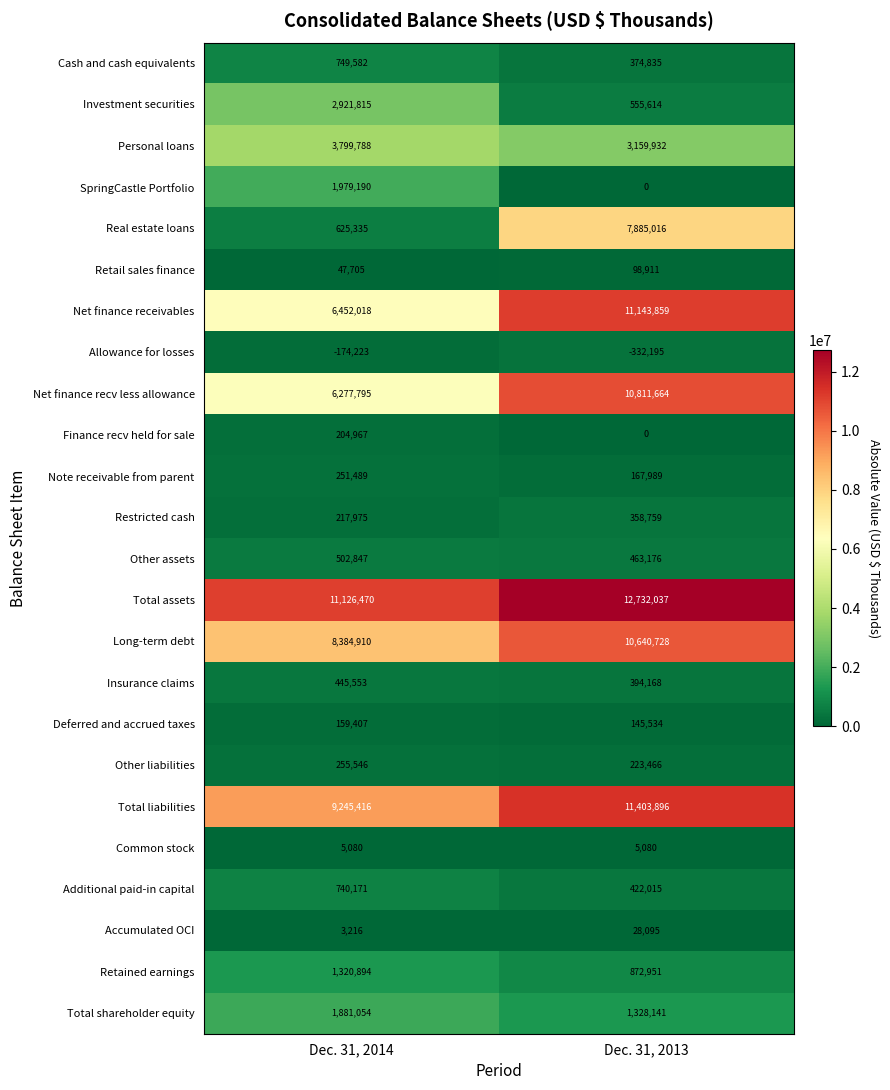

Which series changed the most between Dec. 31, 2014 and Dec. 31, 2013?

Real estate loans